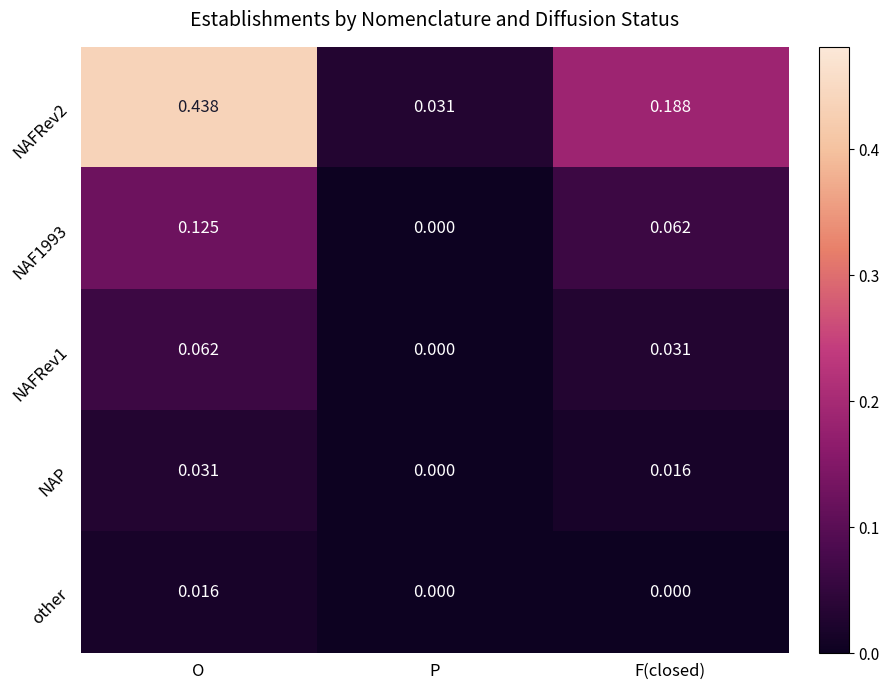

At which label is NAFRev1 closest to 0?

P